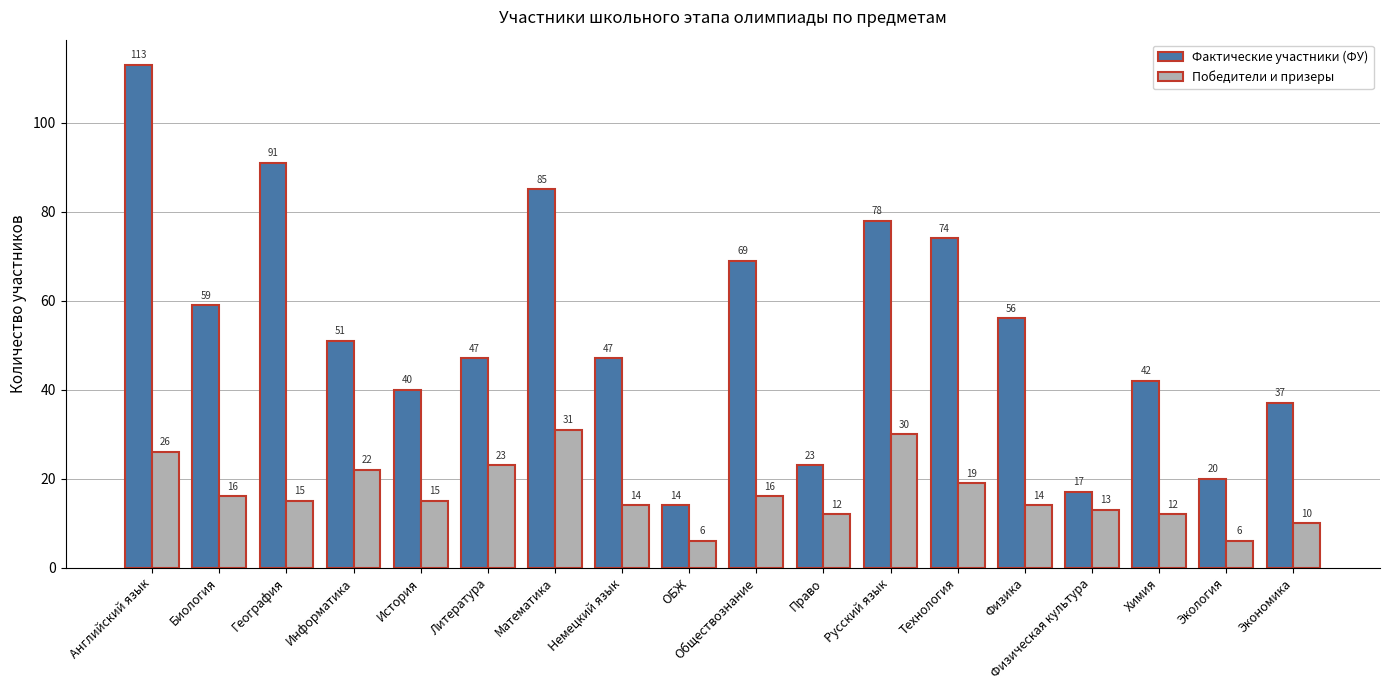

Rank the series at Технология from lowest to highest value.

Победители и призеры, Фактические участники (ФУ)